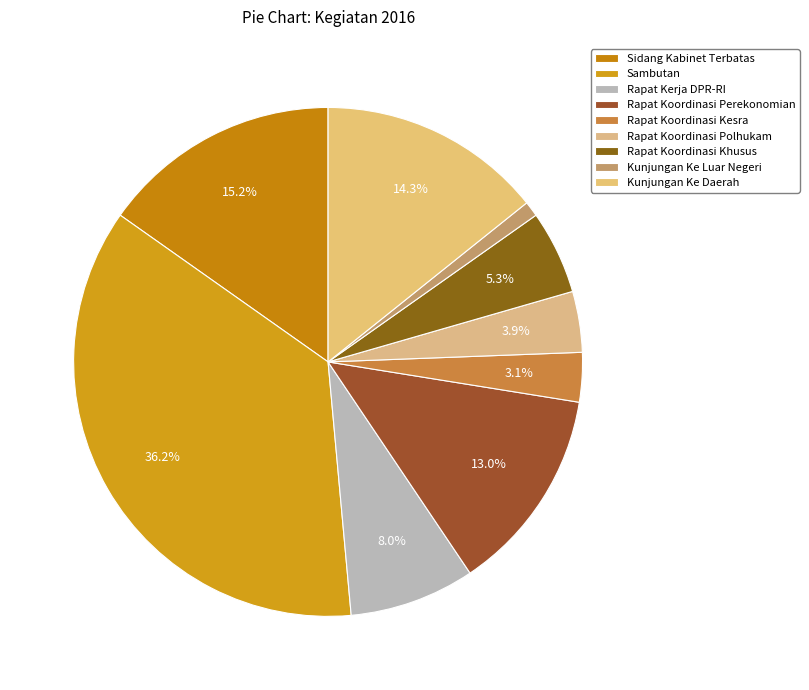

To the nearest percent, what is the difference between the Kunjungan Ke Luar Negeri and Rapat Koordinasi Perekonomian slice percentages?

12%